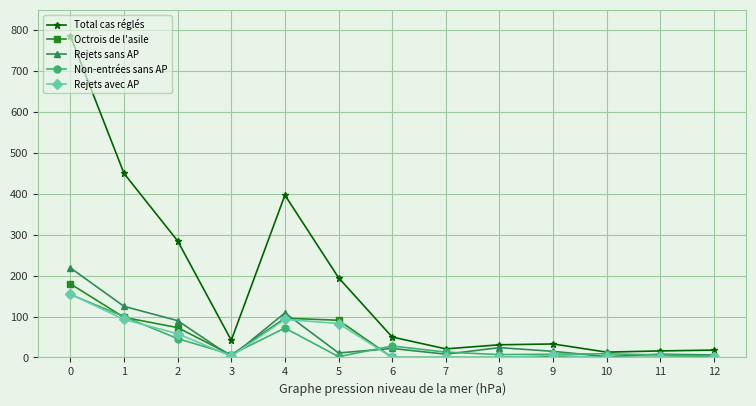

Where is the first local maximum for Non-entrées sans AP?

4